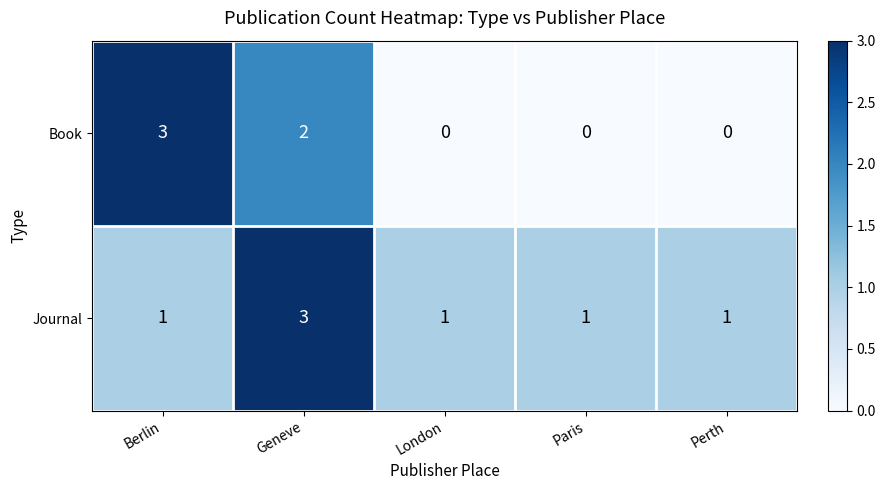

Which series has the largest range (max minus min)?

Book